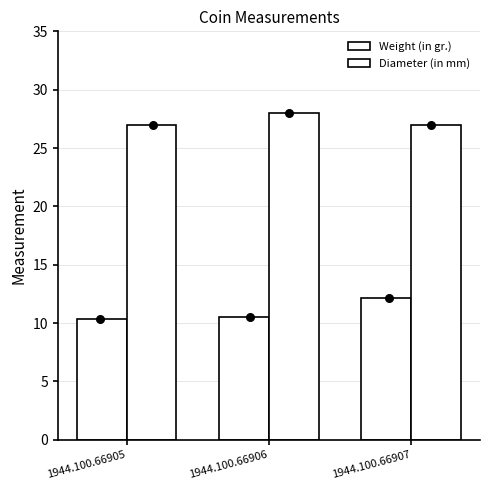

What is the total value across all series at 1944.100.66905?

37.3